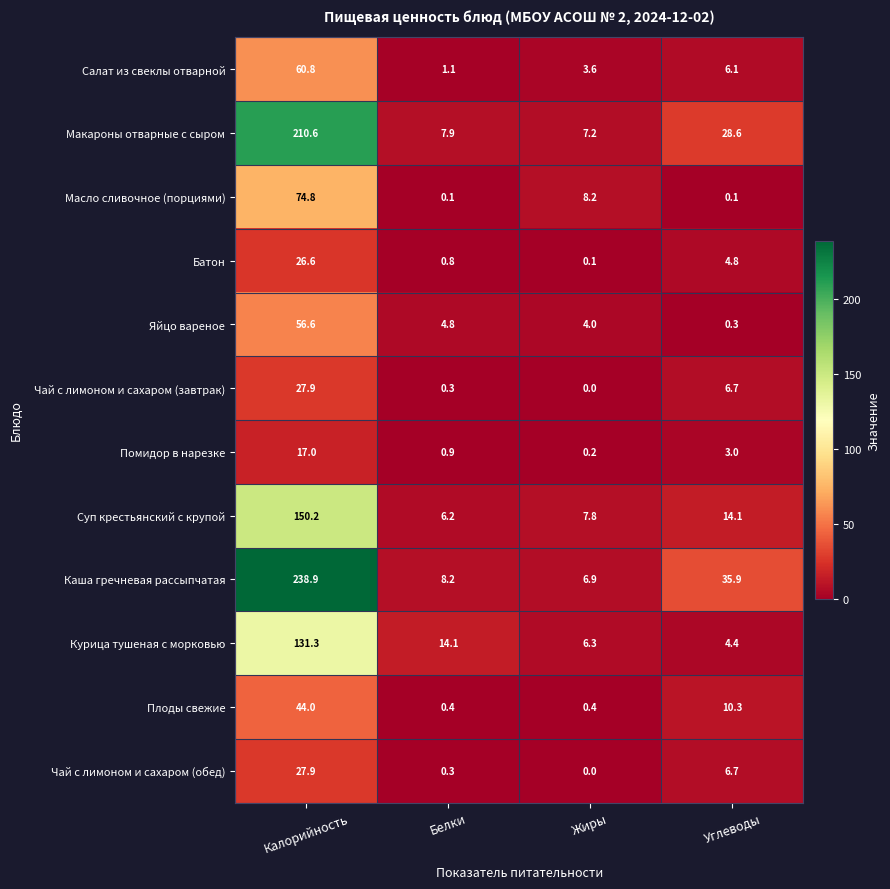

What is the difference between the Масло сливочное (порциями) values at Белки and Жиры?

8.1